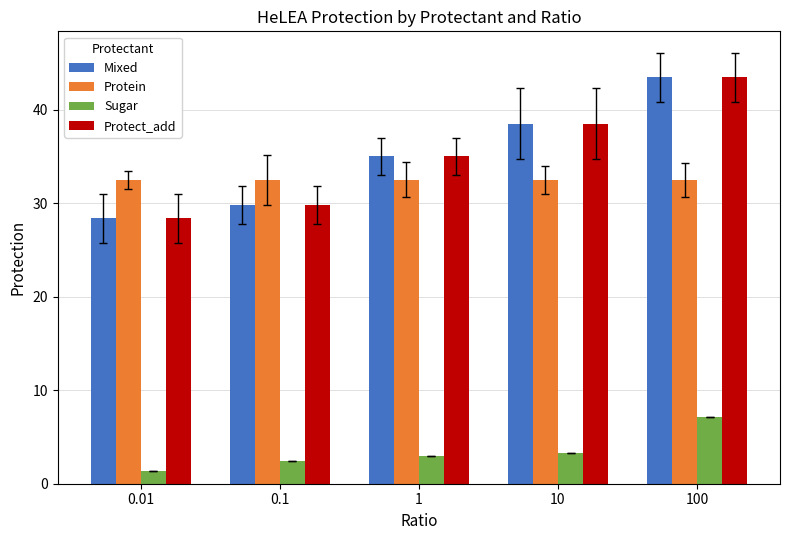

What is the difference between the maximum and minimum values in the Protect_add series?

15.1